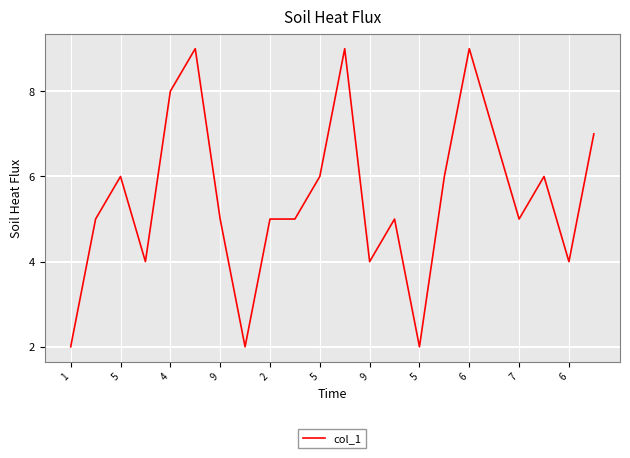

True or false: there are more than 2 points higher than both neighbors.

True